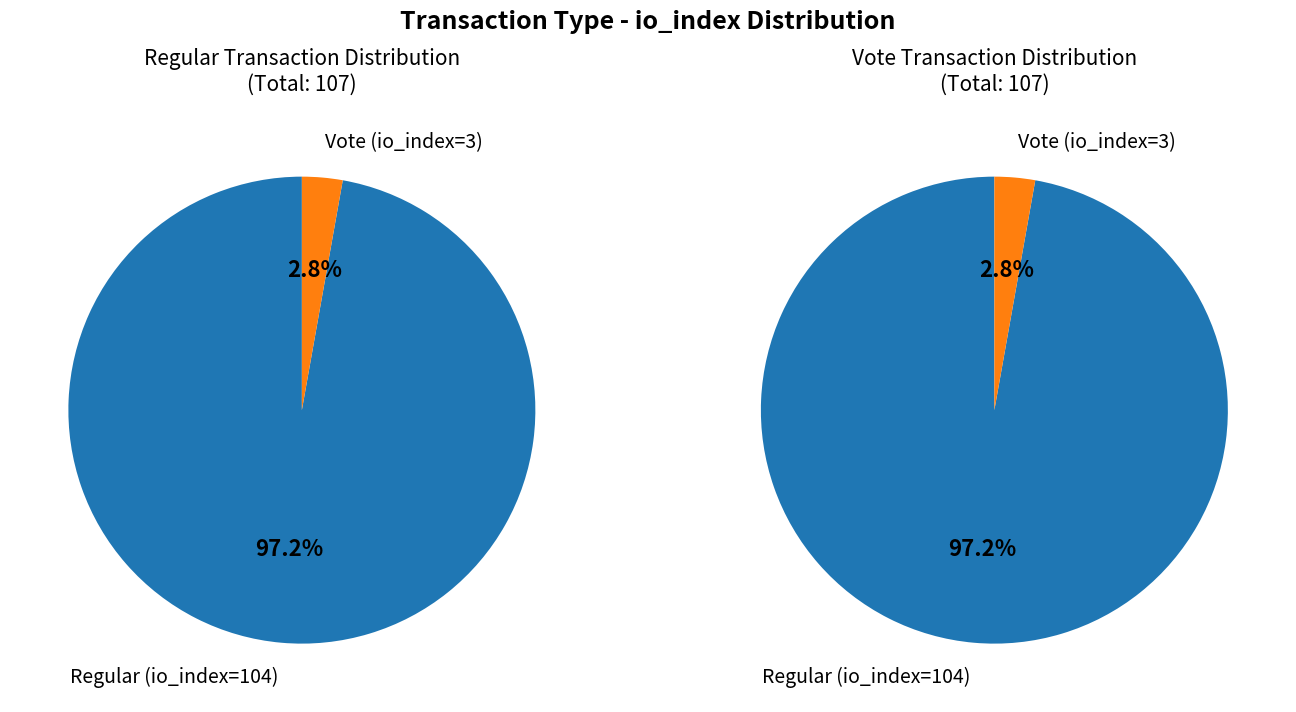

Does Regular (io_index=104) represent more than half of the total?

Yes